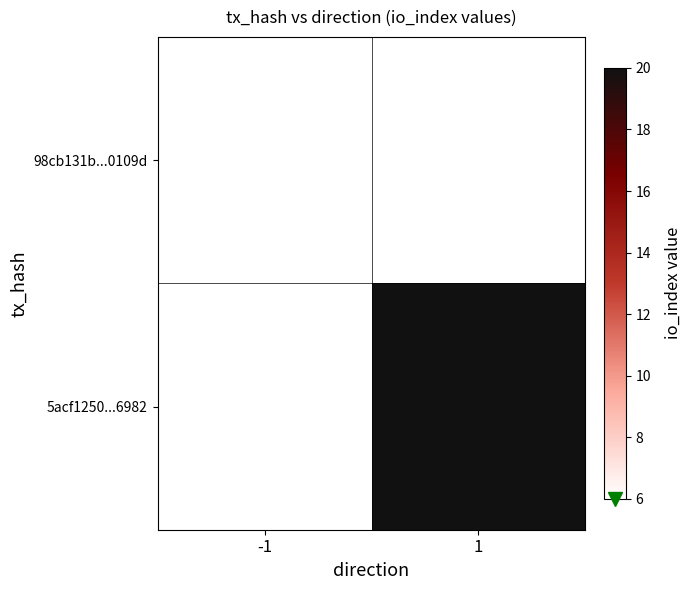

Between -1 and 1, which is larger?

1